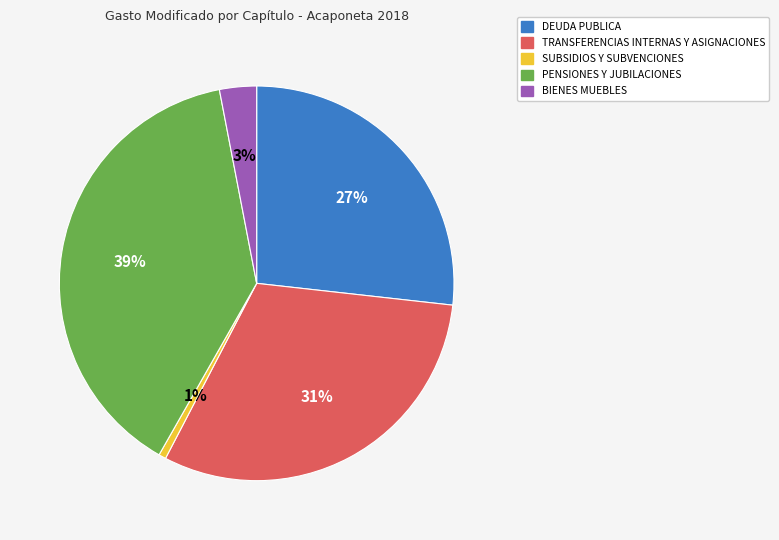

What is the smallest slice in the pie chart?

SUBSIDIOS Y SUBVENCIONES